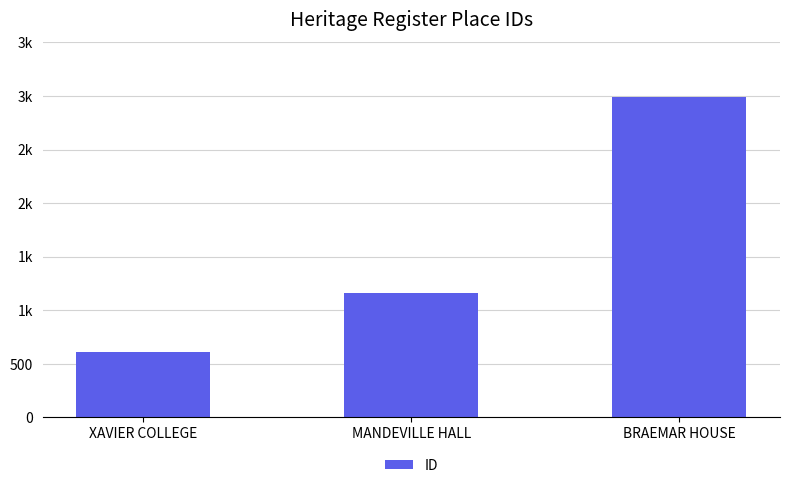

Rank the categories by value from highest to lowest.

BRAEMAR HOUSE, MANDEVILLE HALL, XAVIER COLLEGE